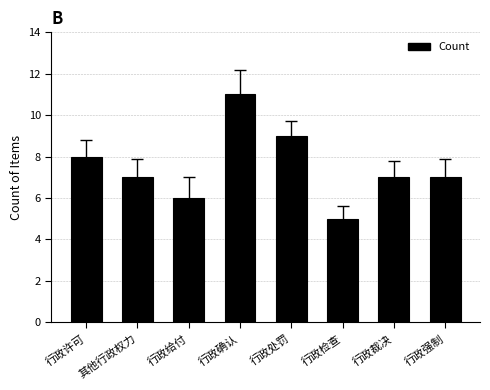

What value does the data have at 行政许可?

8